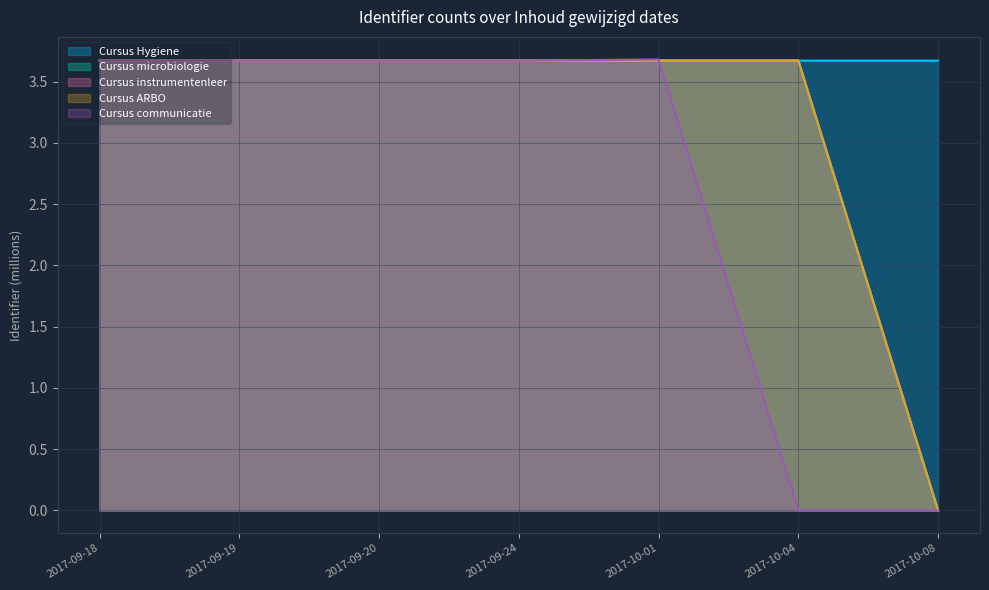

Between 2017-09-19 and 2017-10-01, which is larger?

2017-10-01